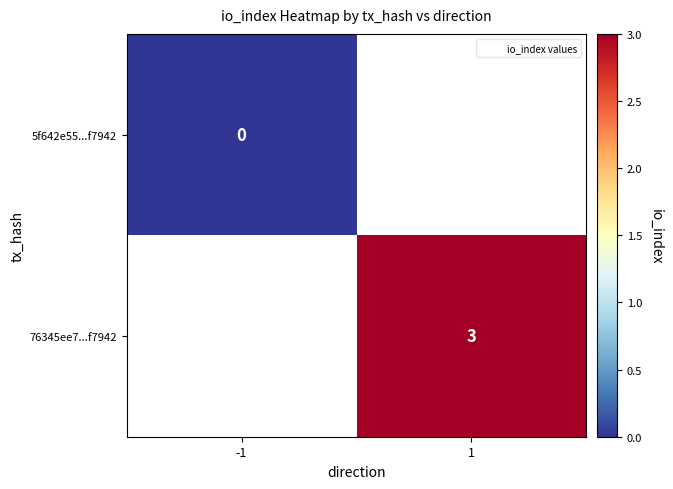

What is the maximum value shown in the chart?

3.0